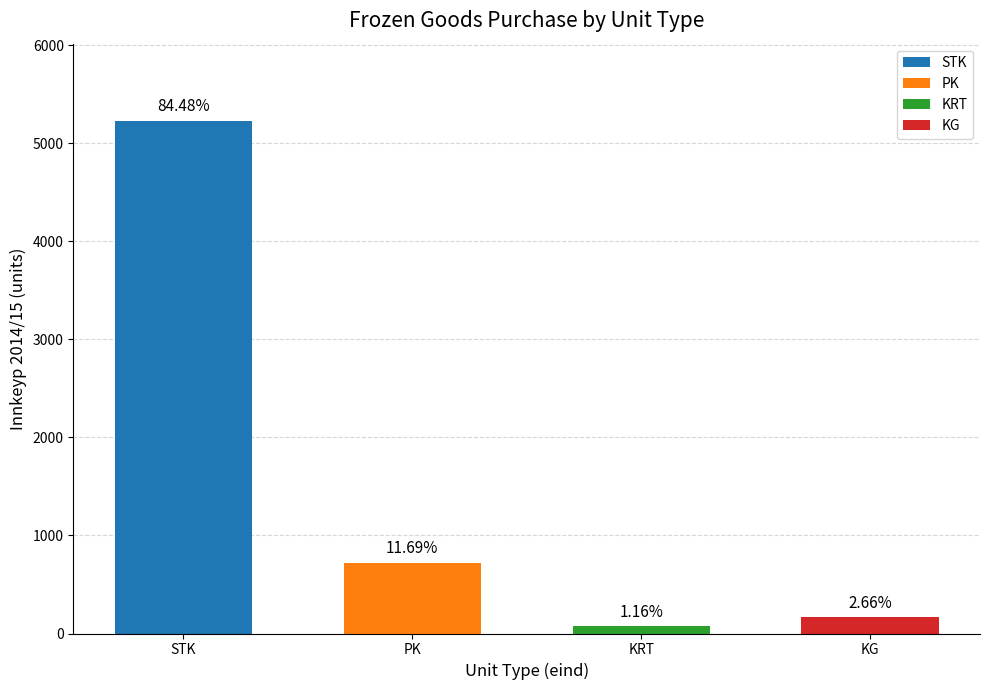

Are the bars horizontal?

No